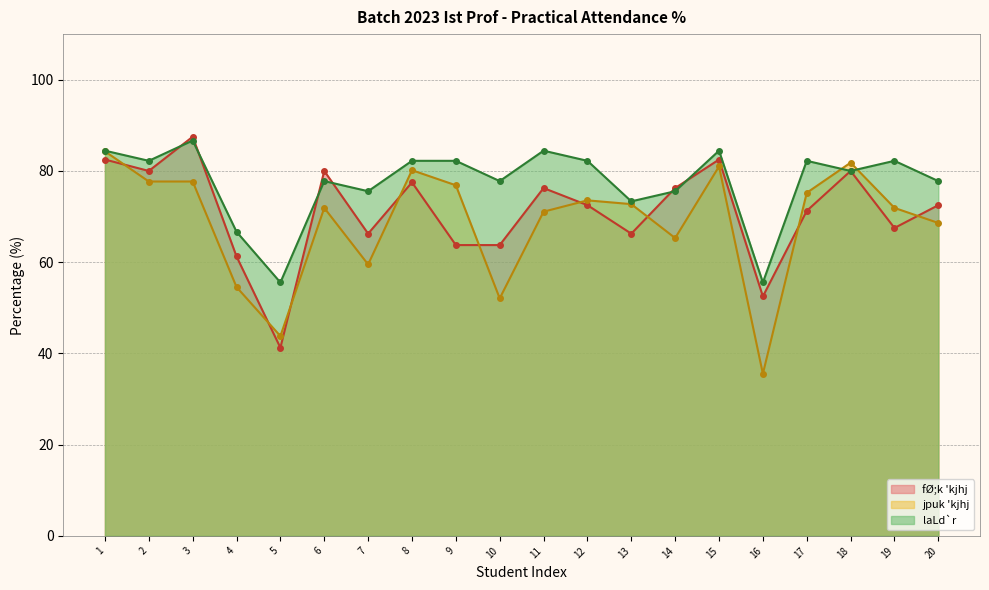

Does the chart have visible grid lines?

Yes